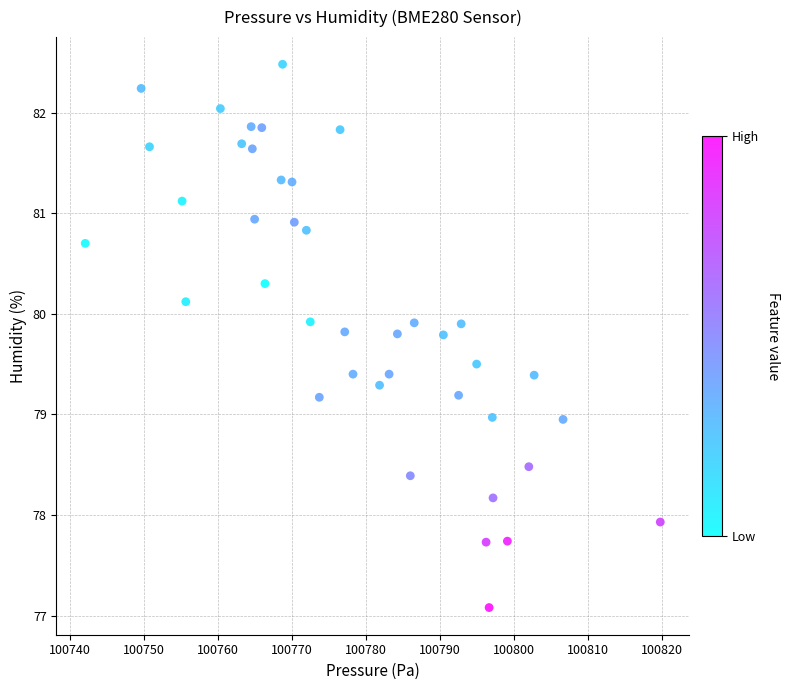

What is the range of Y values (max minus min)?

5.4